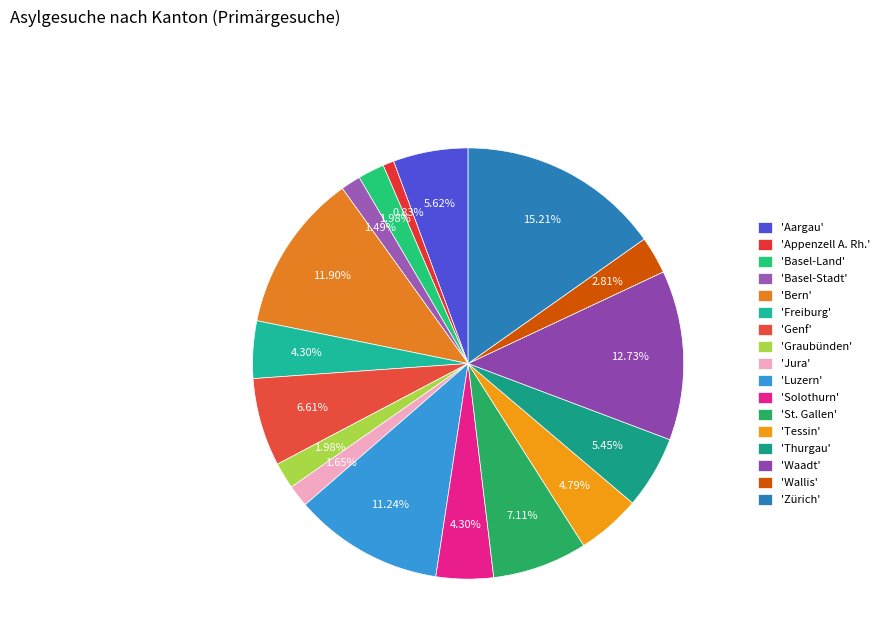

How many segments does this pie chart have?

17